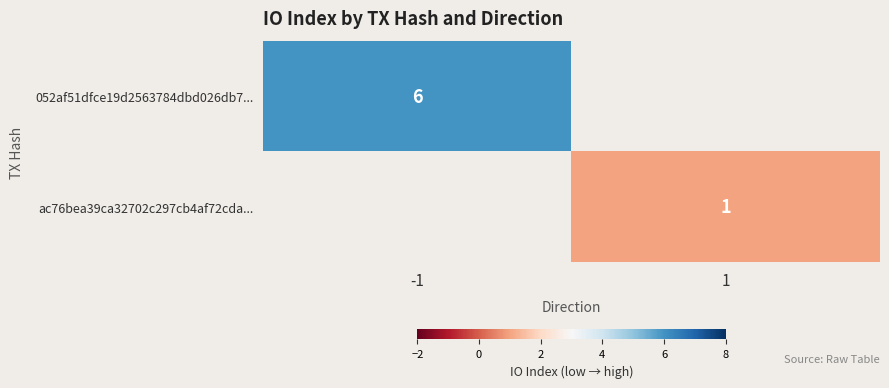

Is it true that ac76bea39ca32702c297cb4af72cda... equals 1 at 1?

True